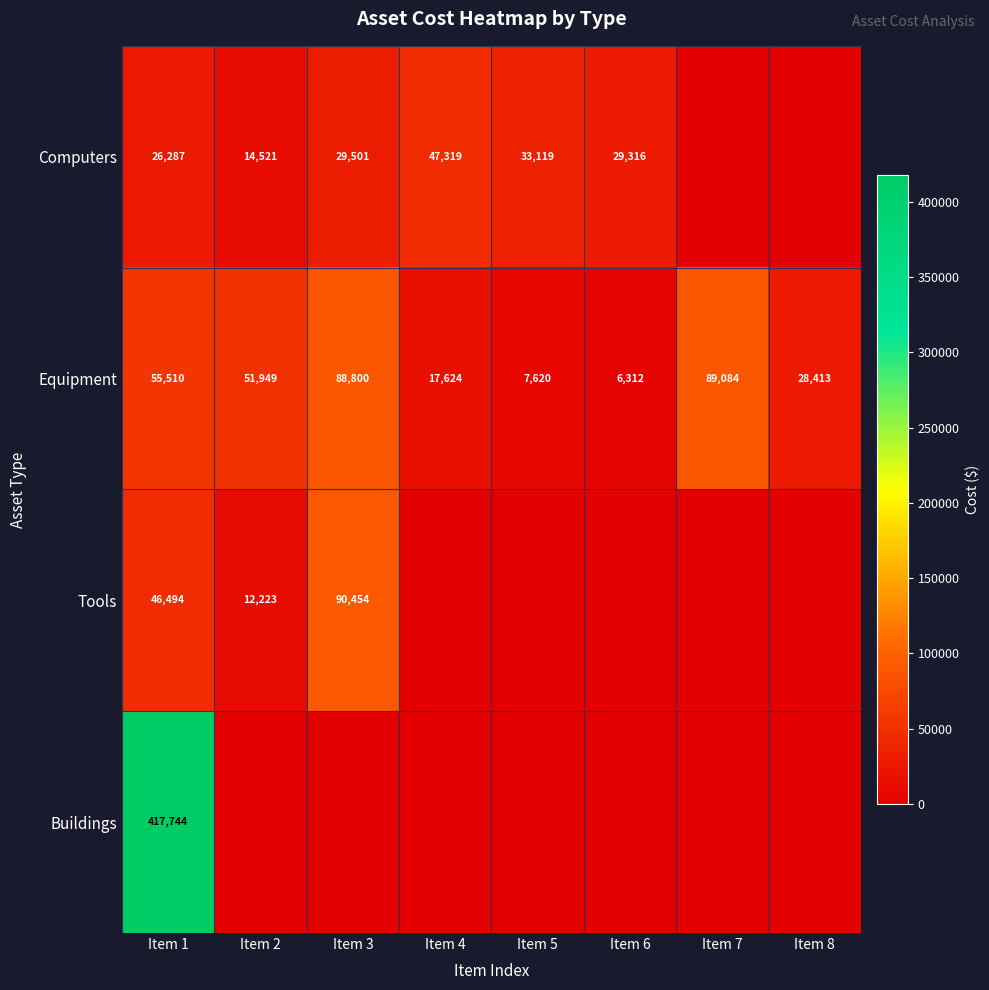

At how many categories does at least one series exceed 138216?

1